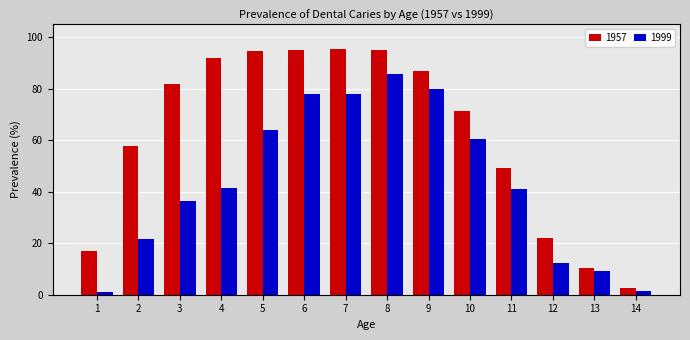

Which series has the widest spread of values?

1957